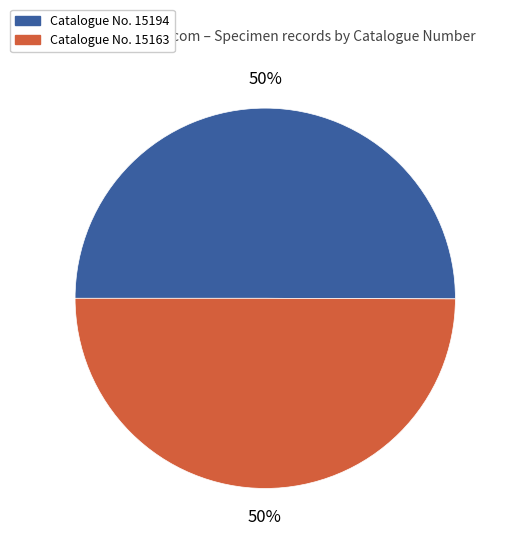

Approximately how many times larger is the value at Catalogue No. 15194 compared to Catalogue No. 15163?

1.0